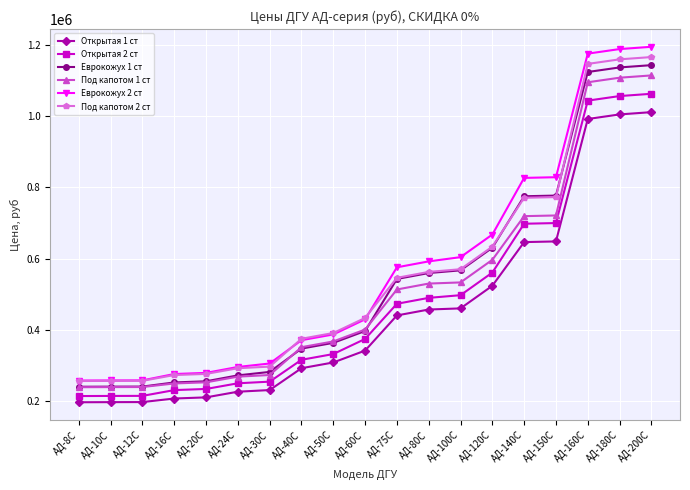

True or false: Еврокожух 1 ст and Еврокожух 2 ст cross at least once.

False